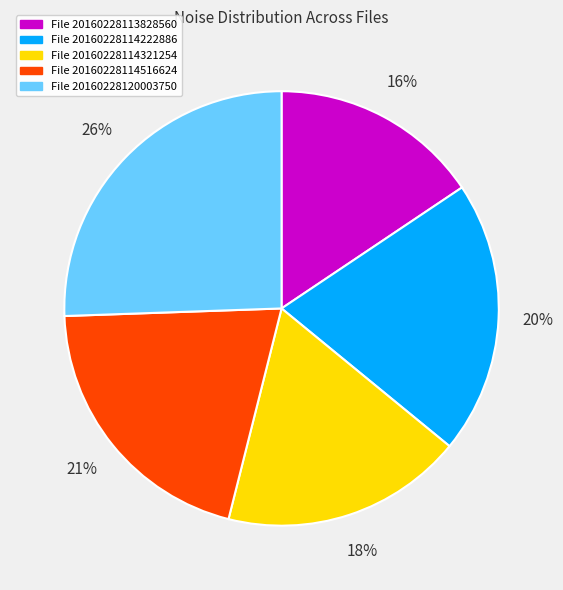

Does any single category account for the majority?

No